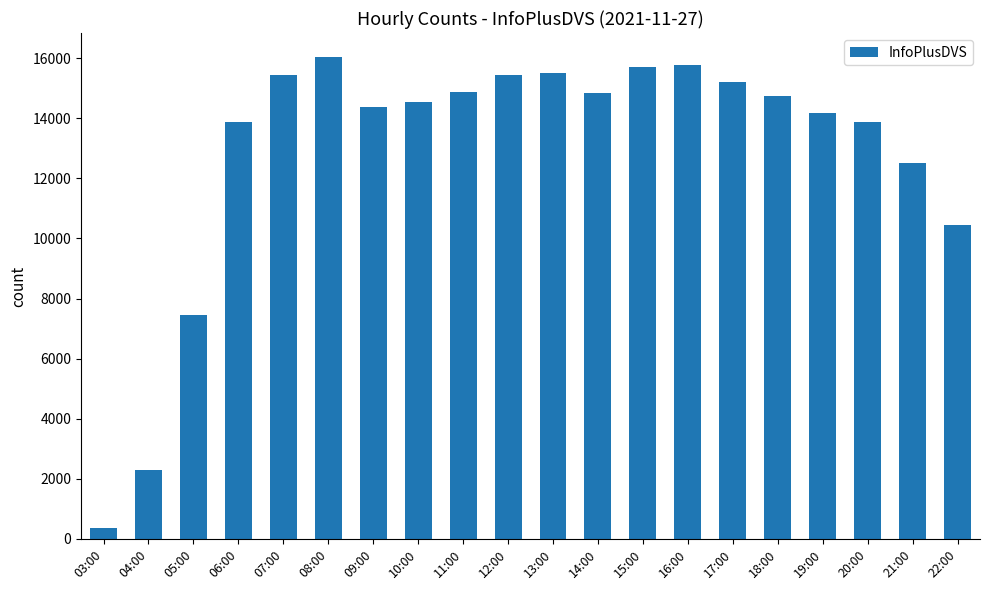

What is the difference between the maximum and second lowest values?

13738